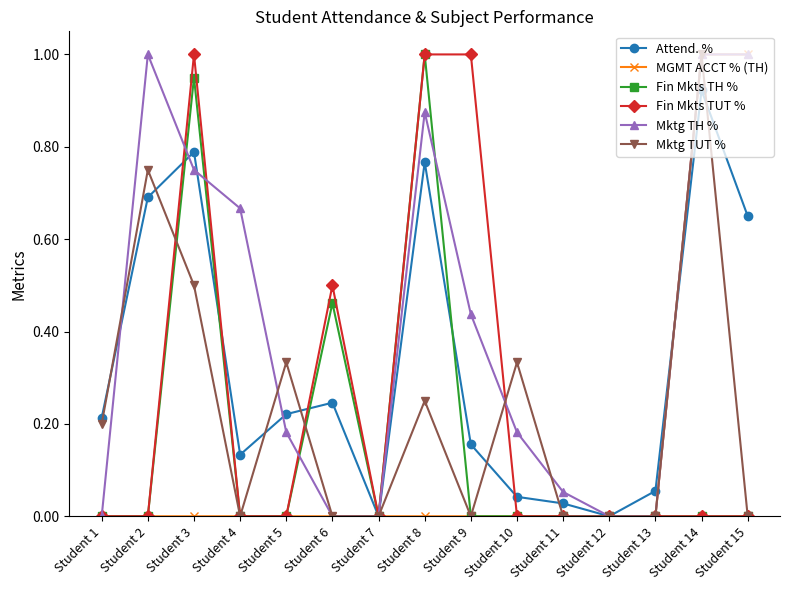

Which series has the largest total across all categories?

Mktg TH %